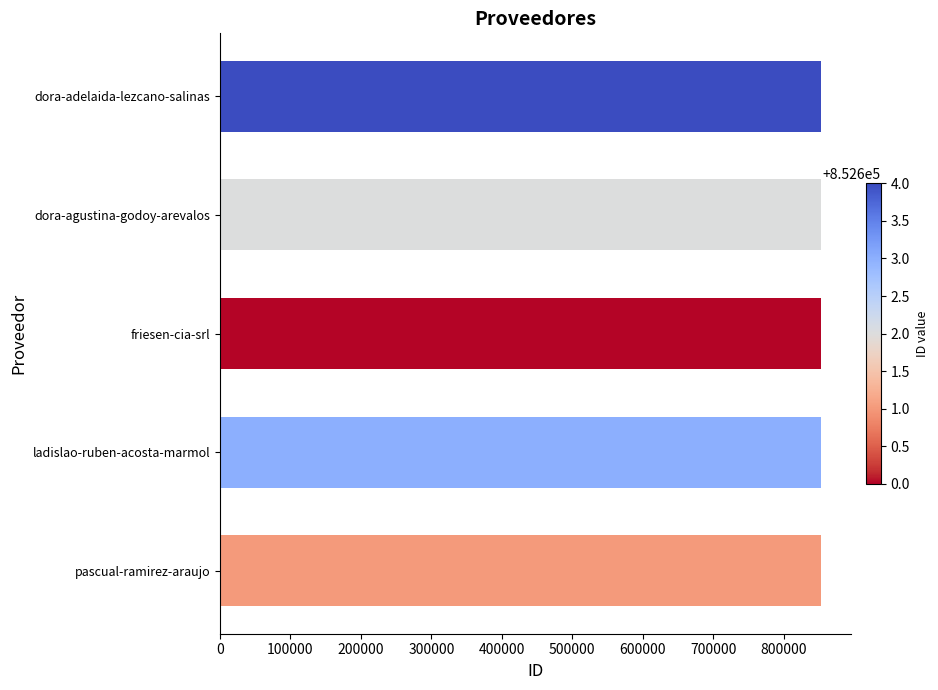

What is the ratio of the value at friesen-cia-srl to the value at dora-adelaida-lezcano-salinas?

1.0